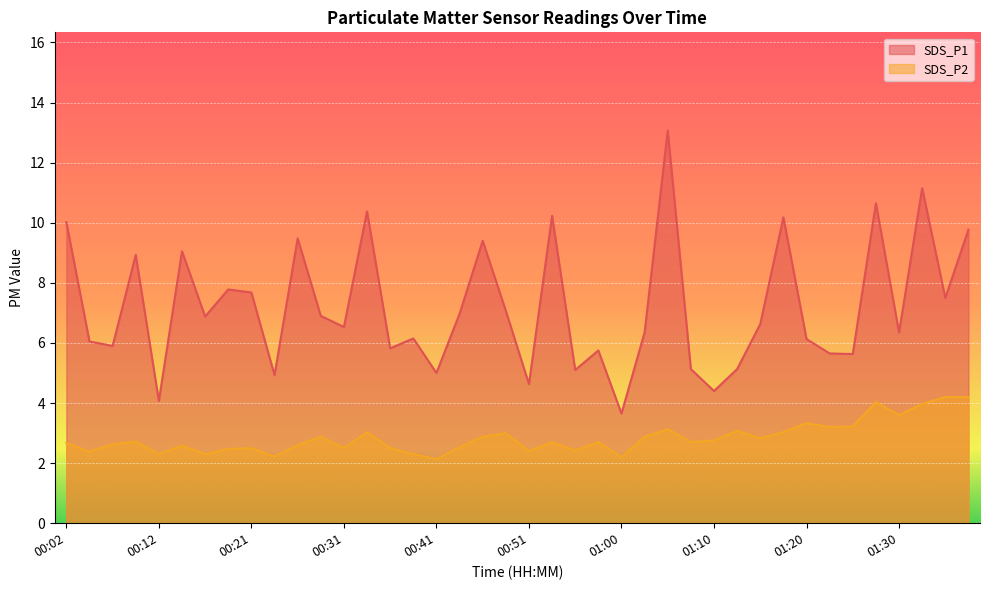

What is the spread (max minus min) of values at 01:22?

2.5